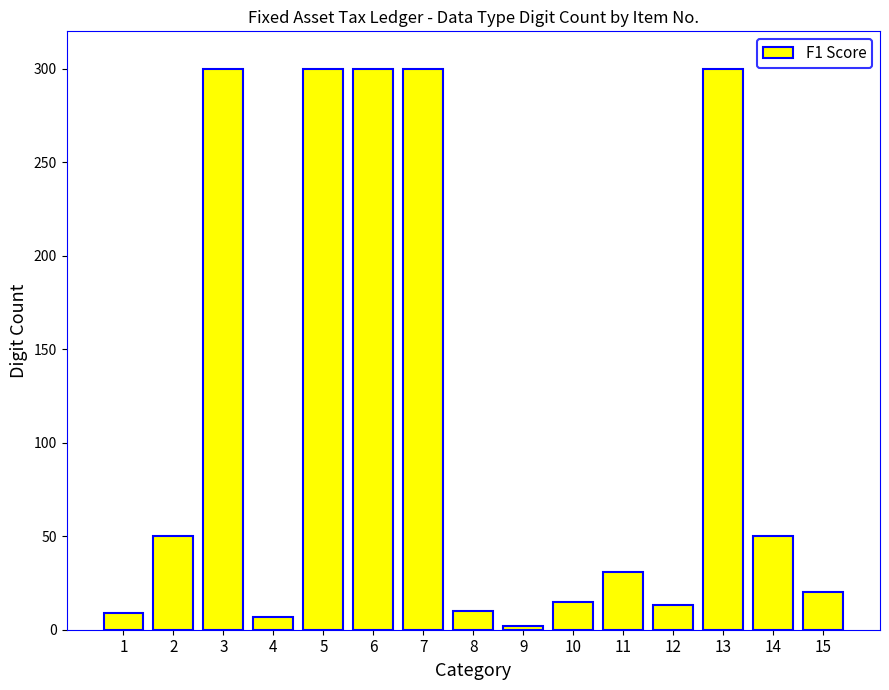

What is the change in value from 6 to 9?

-298